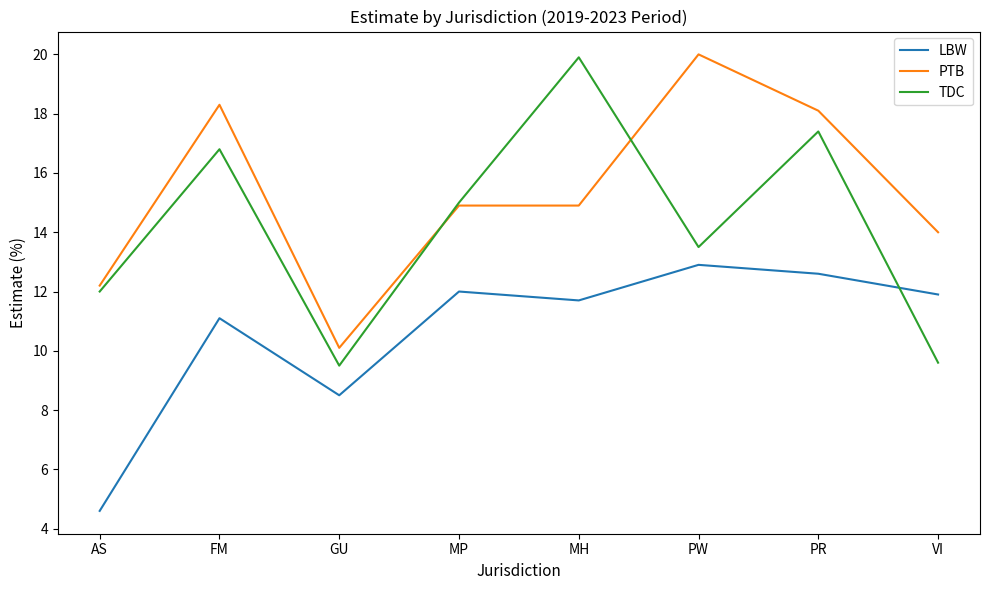

Is it true that TDC equals 19.9 at MH?

True